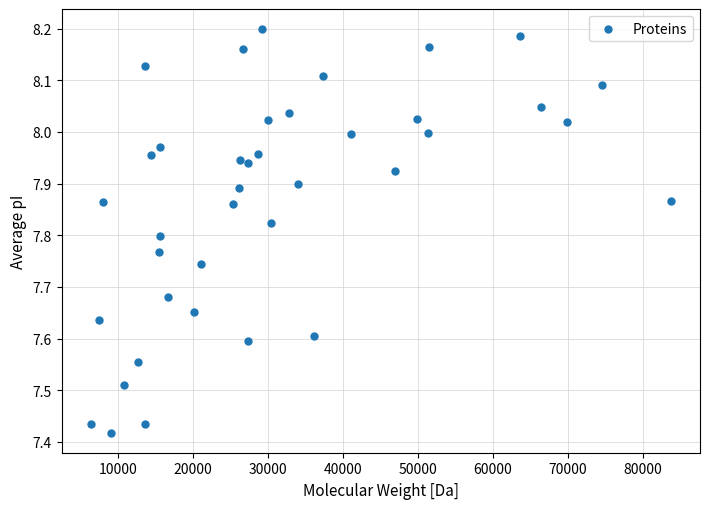

What is the range of X values (max minus min)?

77437.2